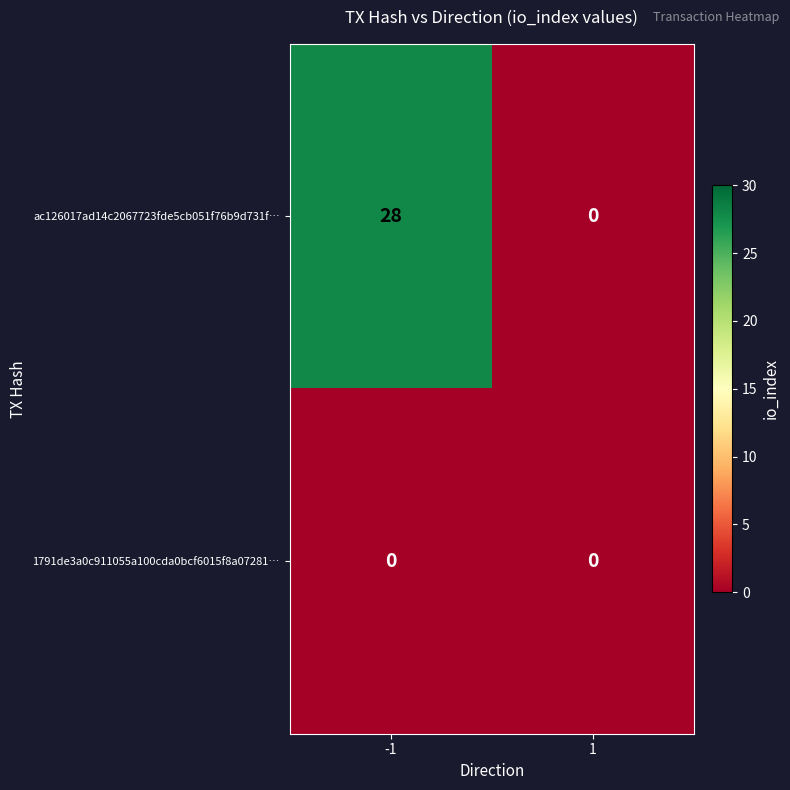

At which category does the chart reach its peak across all series?

-1